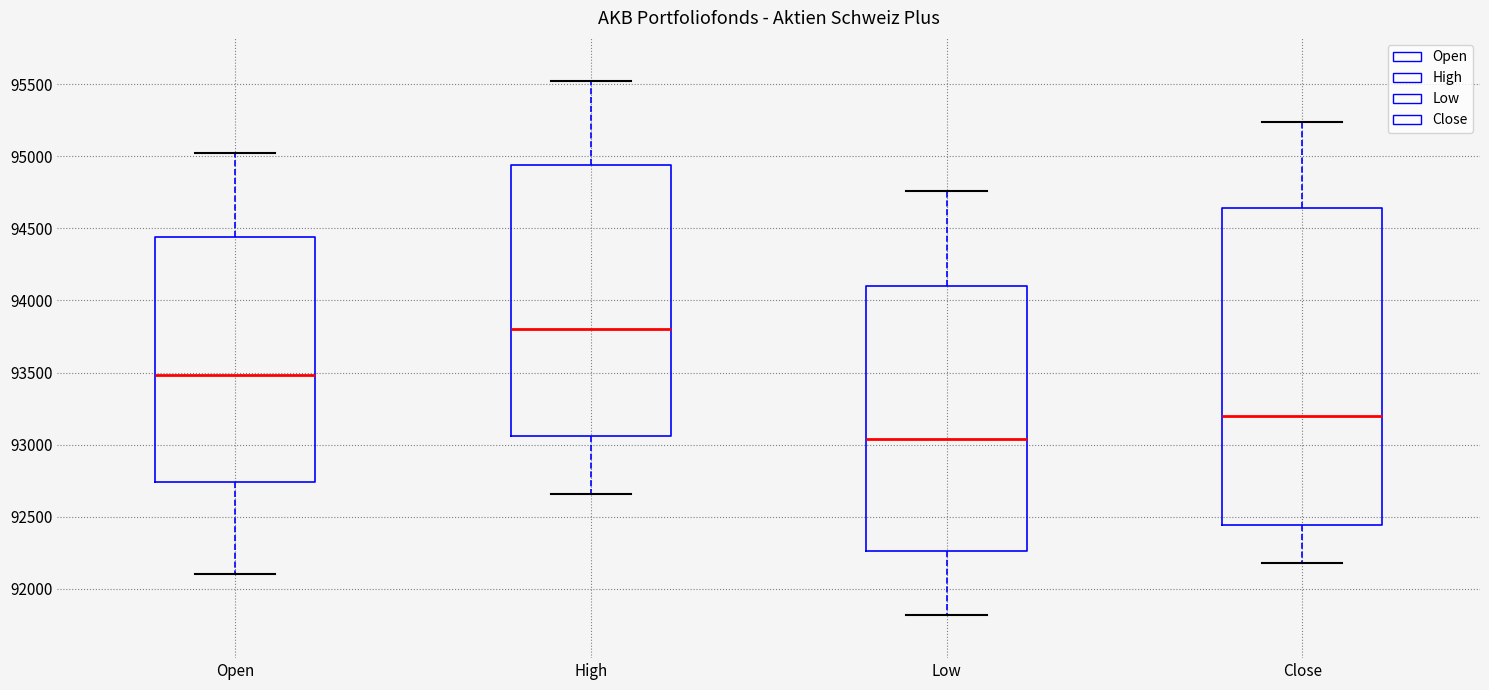

Reading left to right, read every box against the y-axis: the position of its median line, the range the box covers, and the ends of its whiskers. The values are not printed on the chart, so give them approximately, as read against the axis.

Open: median 93500, box 92750 to 94450, whiskers 92100 to 95000
High: median 93800, box 93050 to 94950, whiskers 92650 to 95500
Low: median 93050, box 92250 to 94100, whiskers 91800 to 94750
Close: median 93200, box 92450 to 94650, whiskers 92200 to 95250